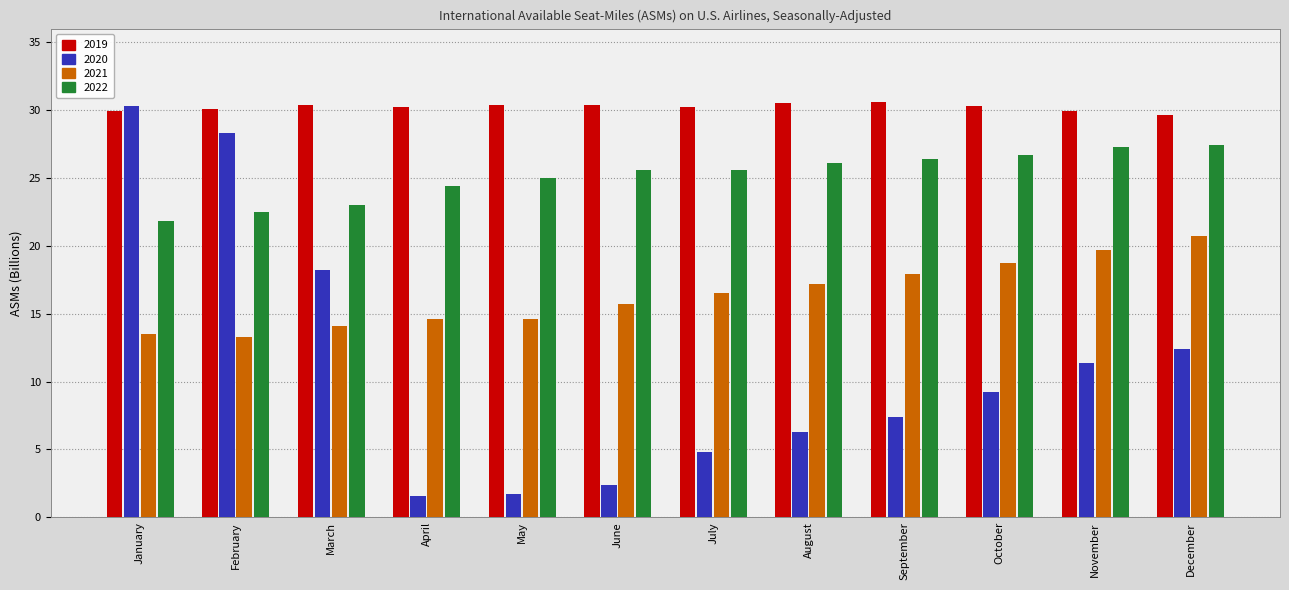

Which series changed the most between June and December?

2020